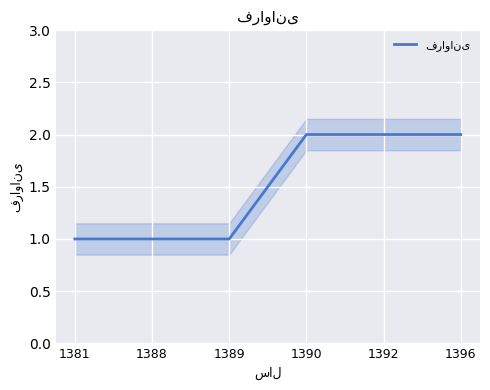

At which label is the value closest to 1?

1381